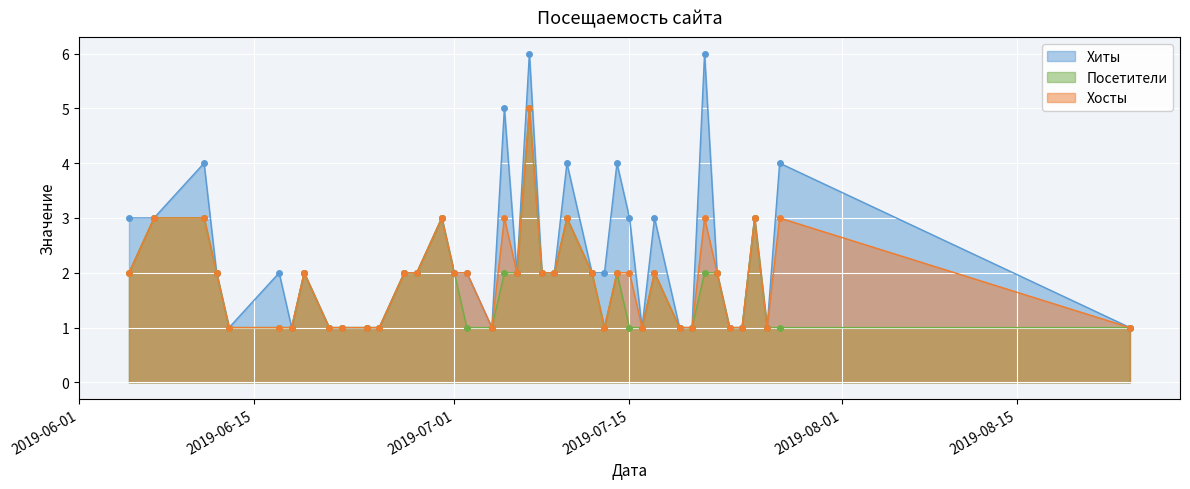

List the series in order of their peak value, highest first.

Хиты, Посетители, Хосты